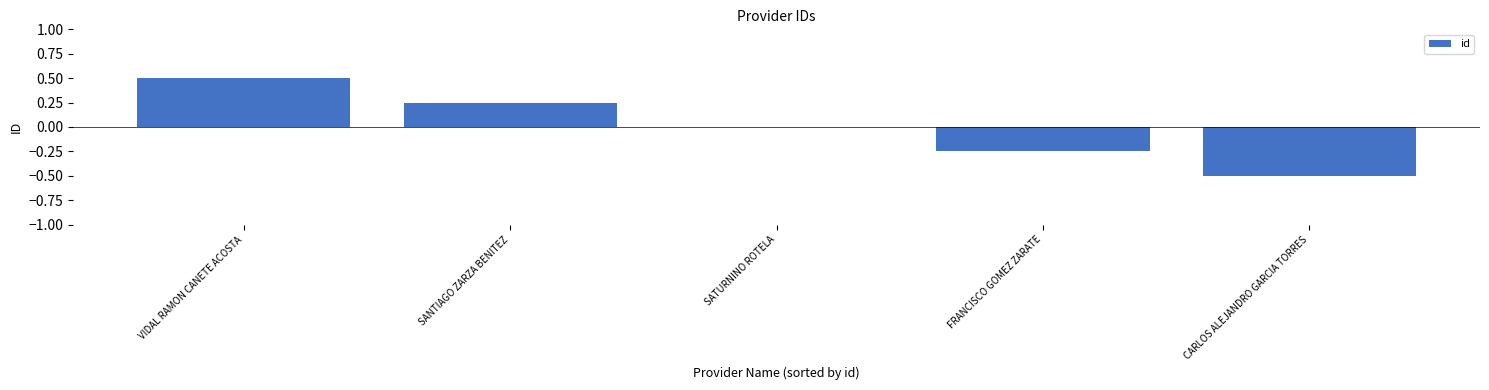

At which label does the data first exceed 0?

VIDAL RAMON CANETE ACOSTA